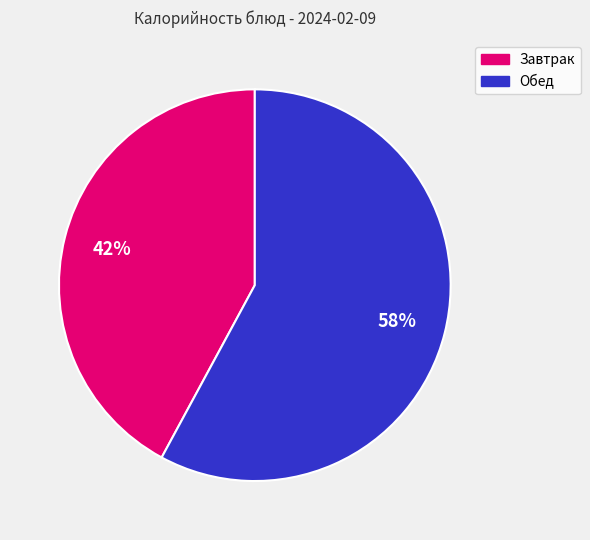

To the nearest percent, what is the average slice percentage?

50%